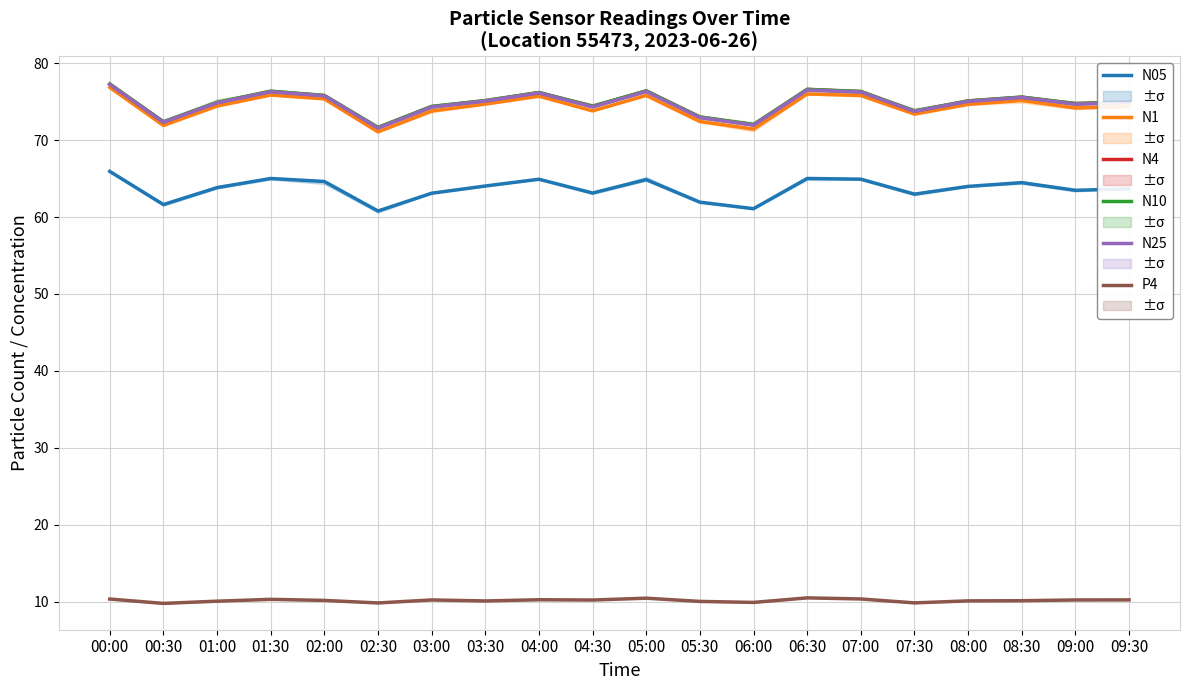

Which has a higher value, 08:00 or 03:30?

03:30